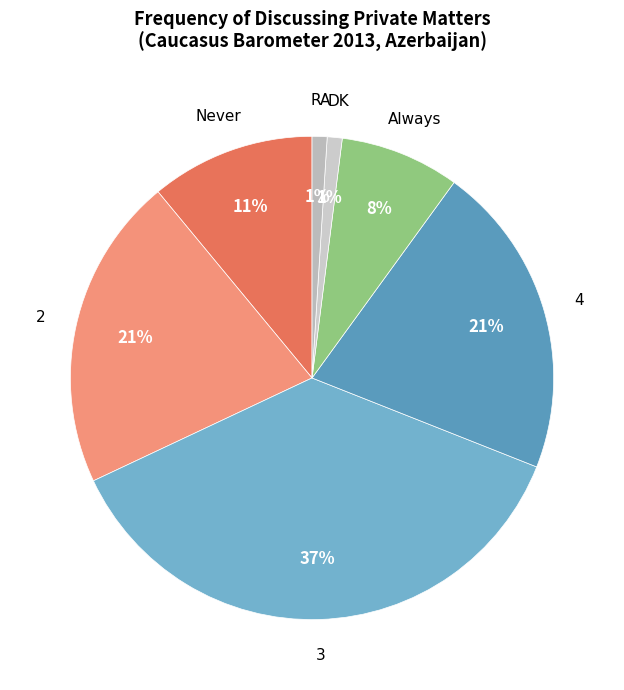

Which slice is the largest?

3